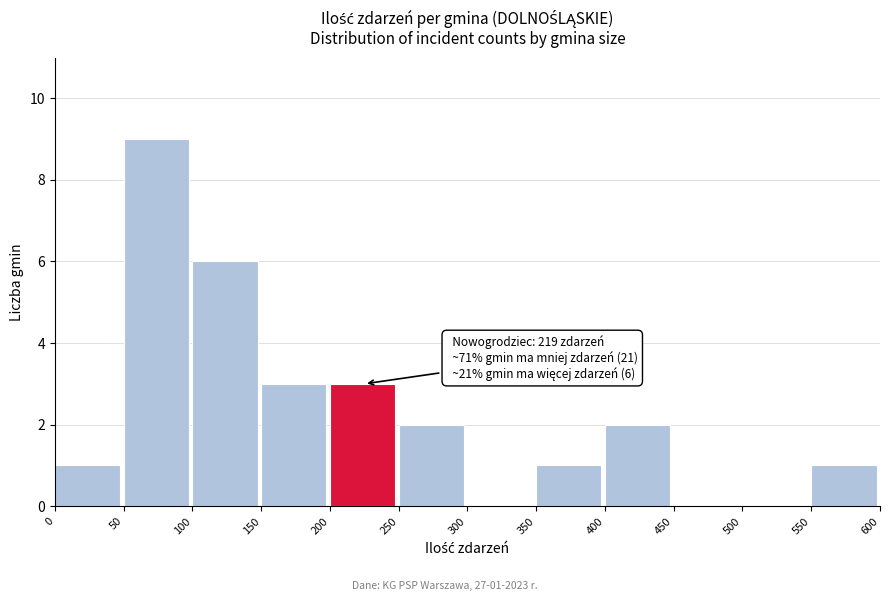

Reading right to left, transcribe all the data shown in this chart.

550=1	500=0	450=0	400=2	350=1	300=0	250=2	200=3	150=3	100=6	50=9	0=1